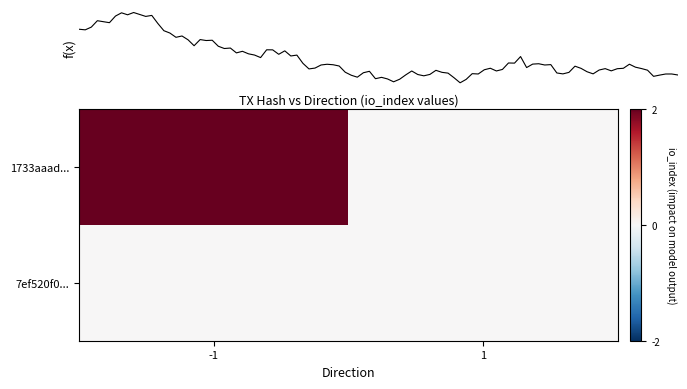

Between -1 and 1, which is larger?

-1